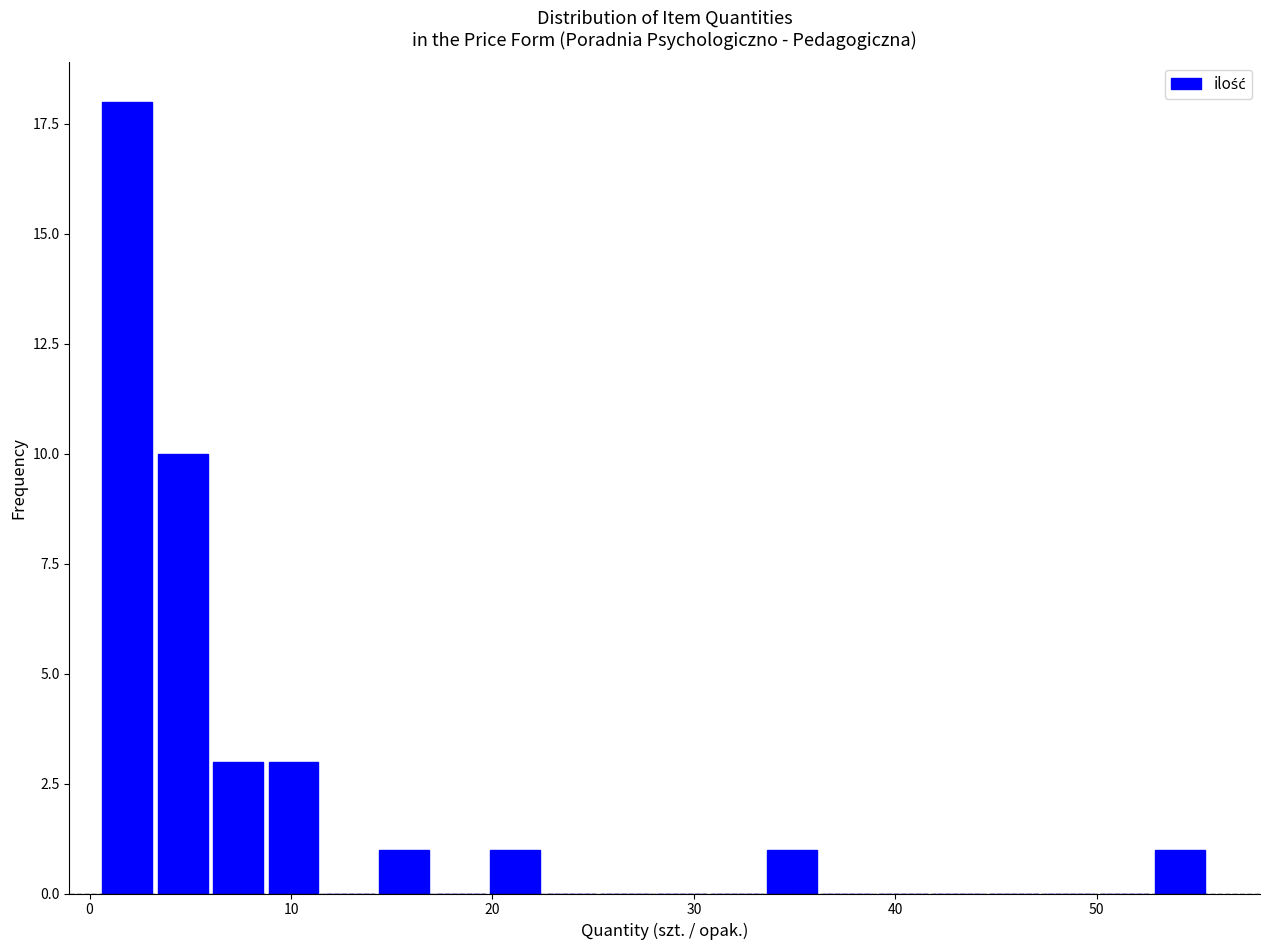

Read against the x-axis, roughly where is the centre of the tallest bar?

2